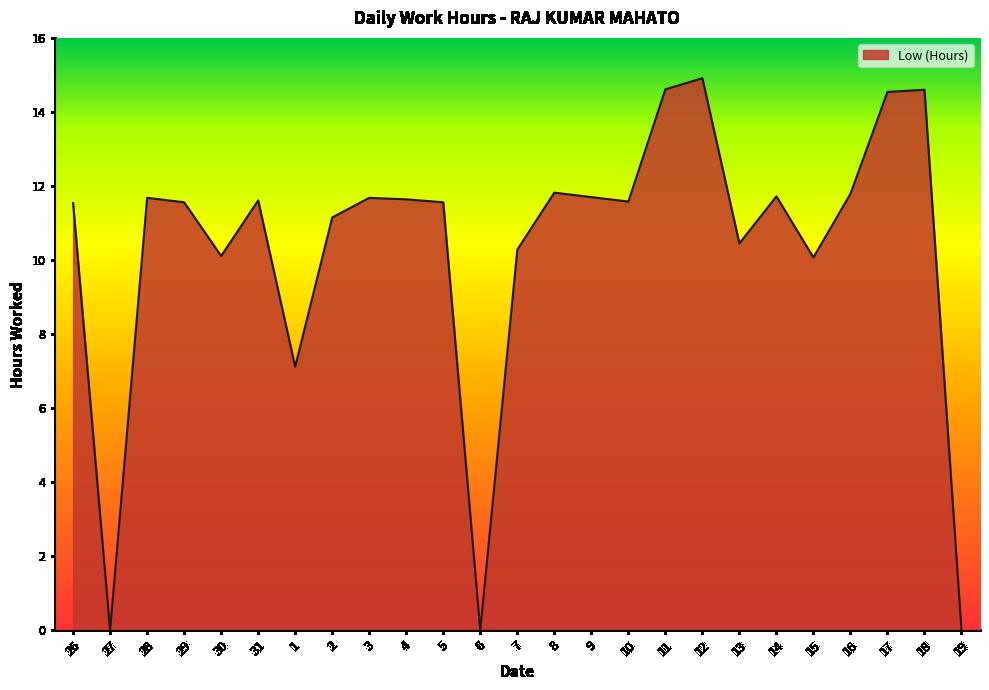

What value does the data have at 5?

11.6